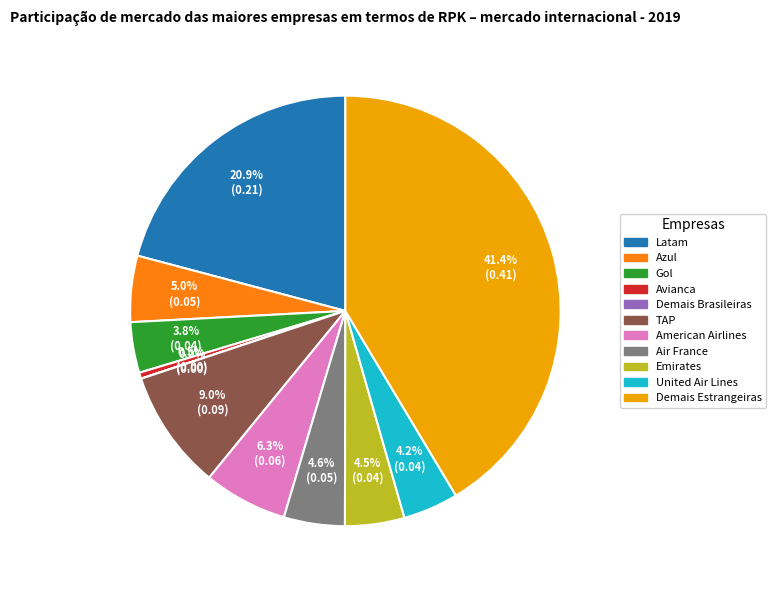

Is there any slice that represents more than half of the pie?

No